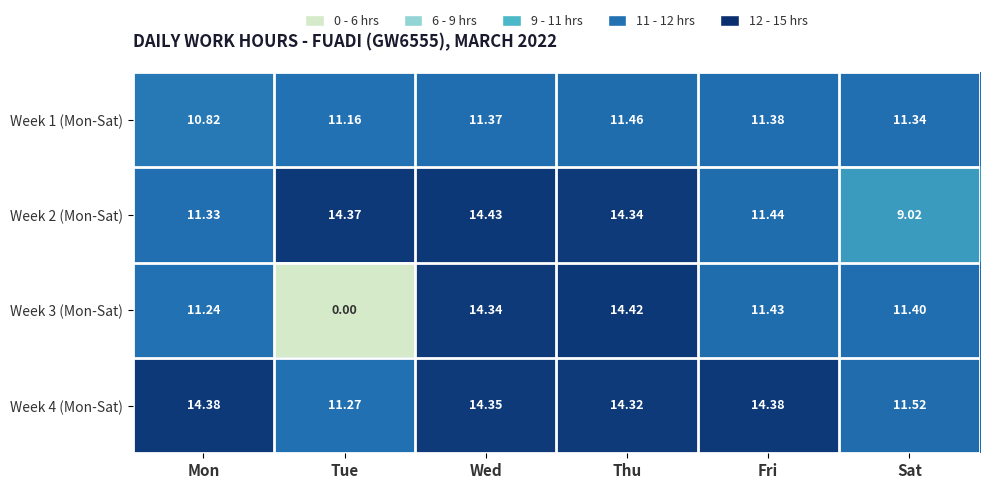

At which label does Week 1 (Mon-Sat) first exceed 11?

Tue